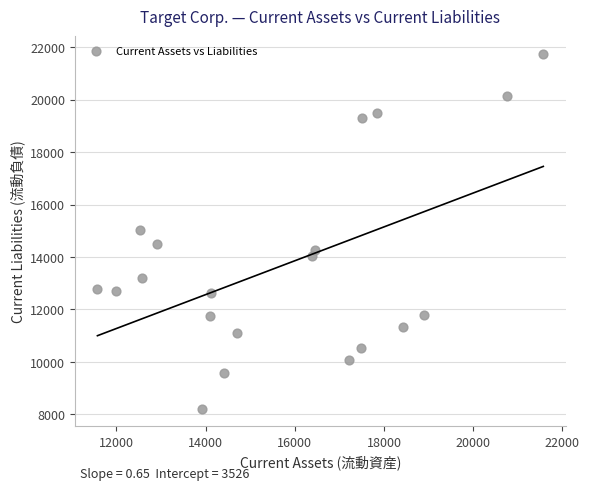

What is the range of Y values (max minus min)?

13527